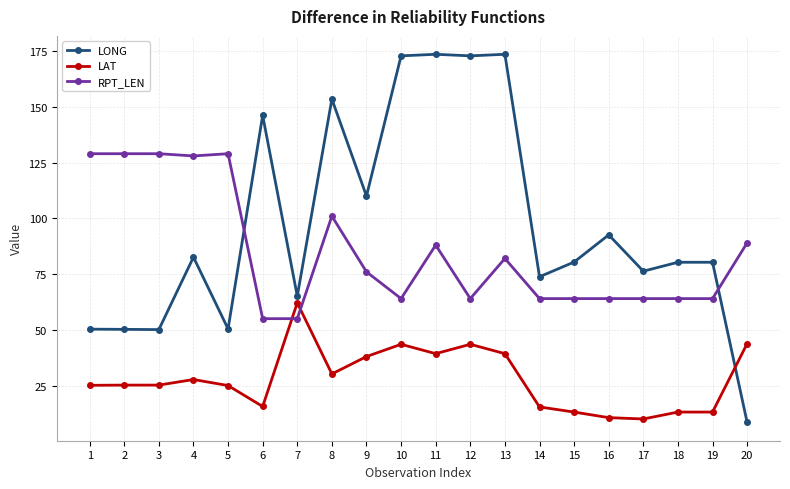

Rank the series at 3 from highest to lowest value.

RPT_LEN, LONG, LAT